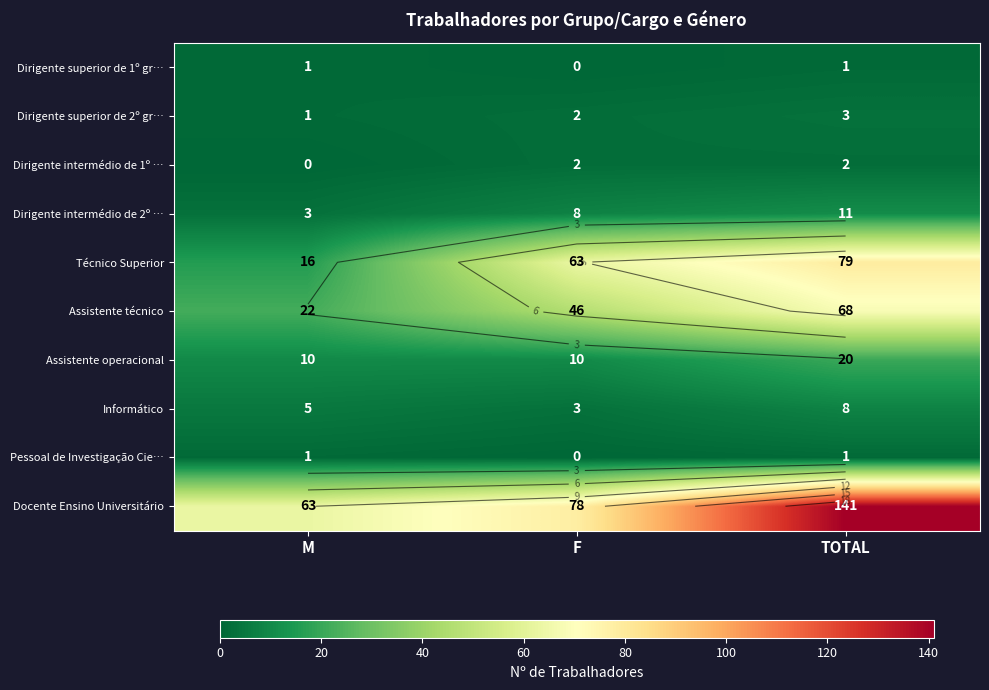

Is it true that Docente Ensino Universitário equals 141 at TOTAL?

True